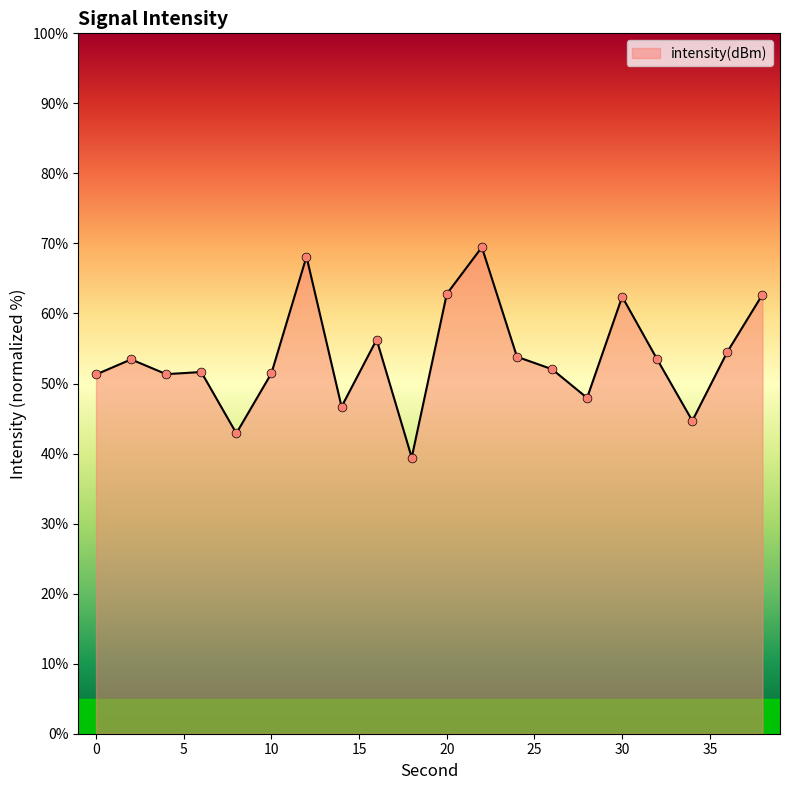

What is the greatest value displayed?

69.5